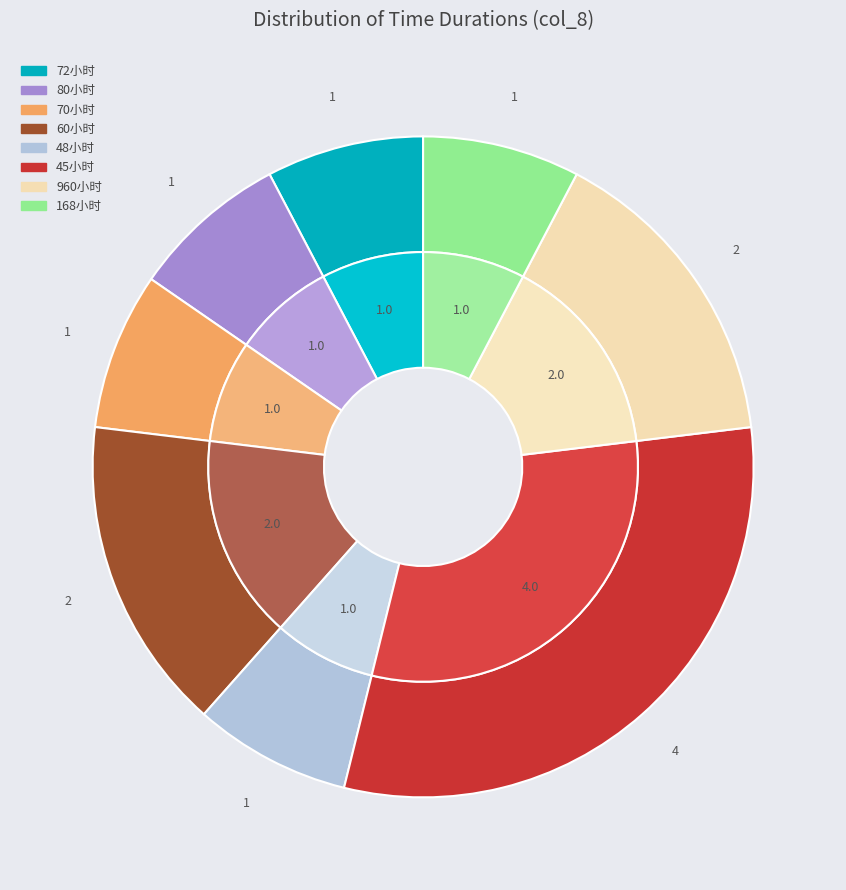

To the nearest percent, what is the average slice percentage?

12%